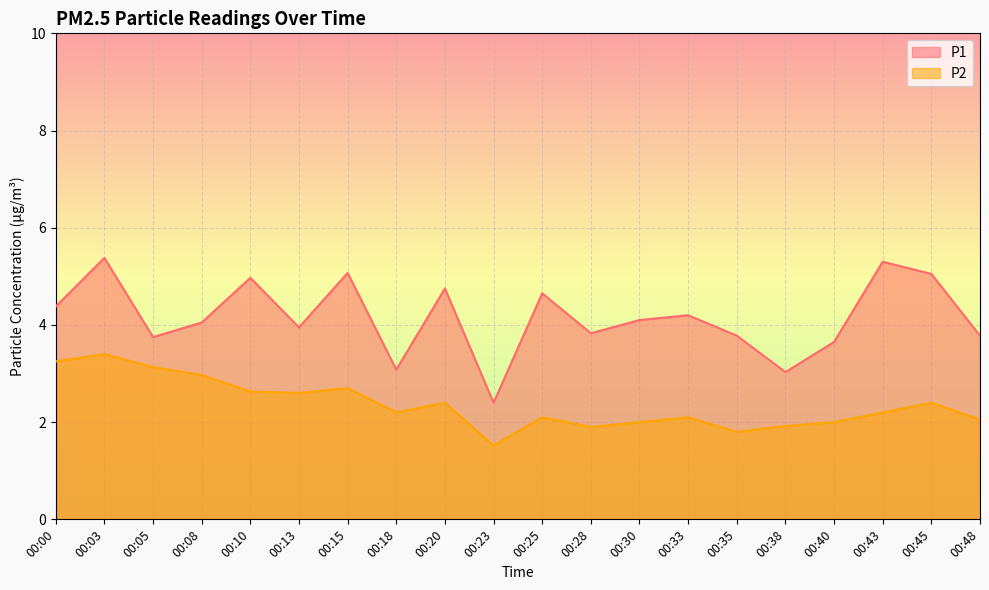

How many interior local peaks does the P2 series have?

6